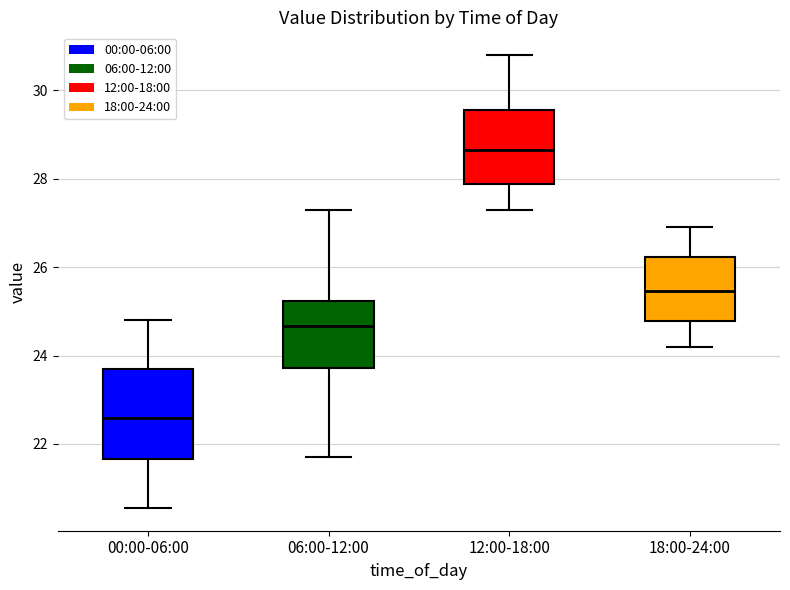

Which box is the tallest, from its lower edge to its upper edge?

00:00-06:00